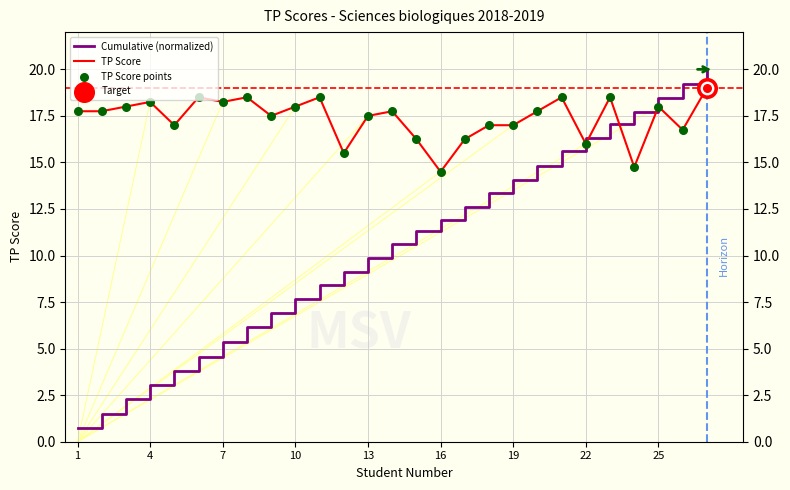

What is the difference between the maximum and minimum values in the TP Score series?

4.5